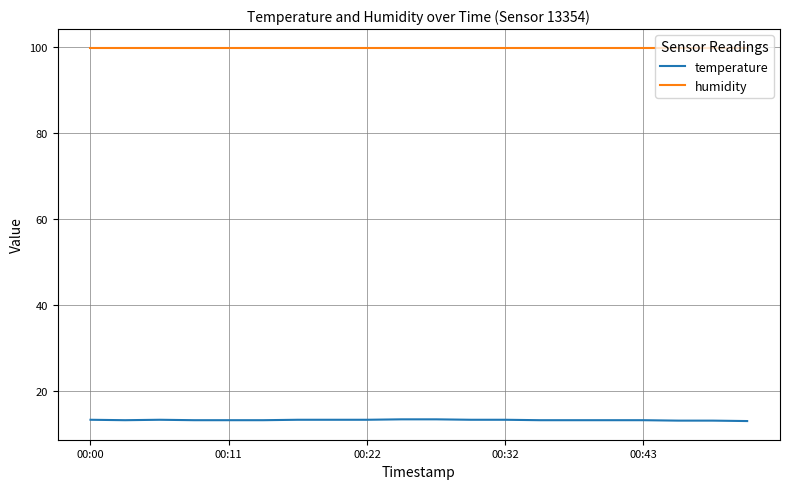

Which series has the largest total across all categories?

humidity